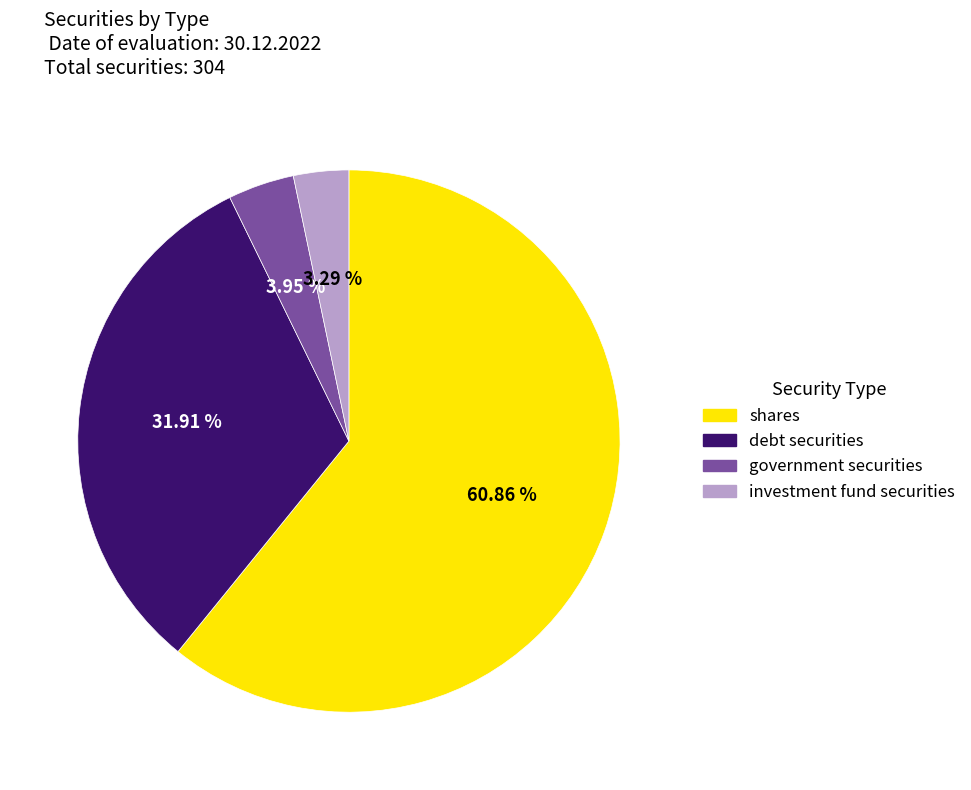

To the nearest percent, what is the difference between the largest and smallest slice percentages?

58%